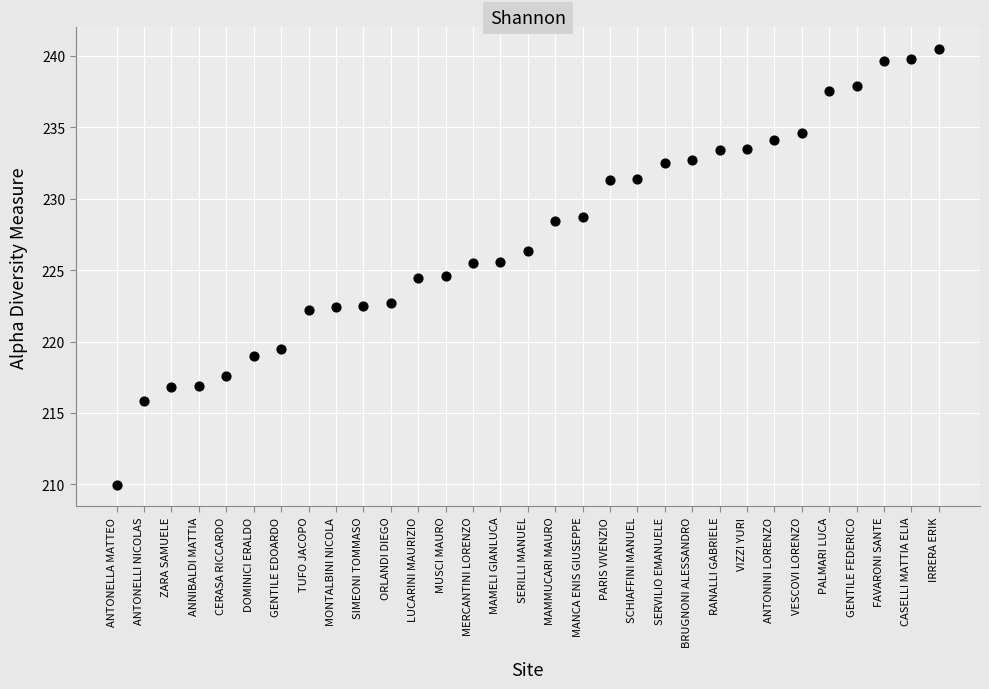

What is the range of X values (max minus min)?

30.0